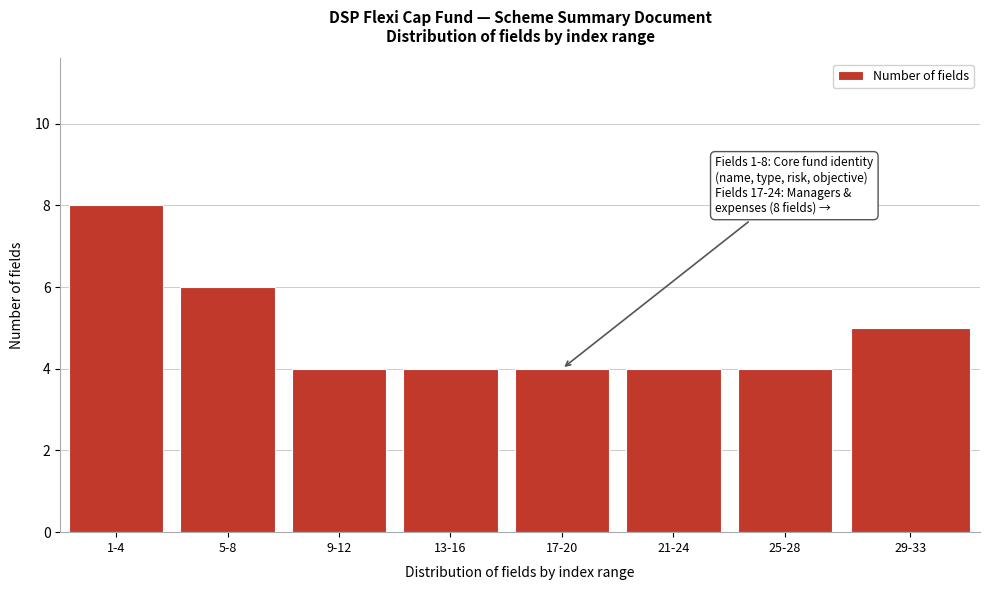

Reading left to right, what are all the values shown in this chart?

1-4=8	5-8=6	9-12=4	13-16=4	17-20=4	21-24=4	25-28=4	29-33=5